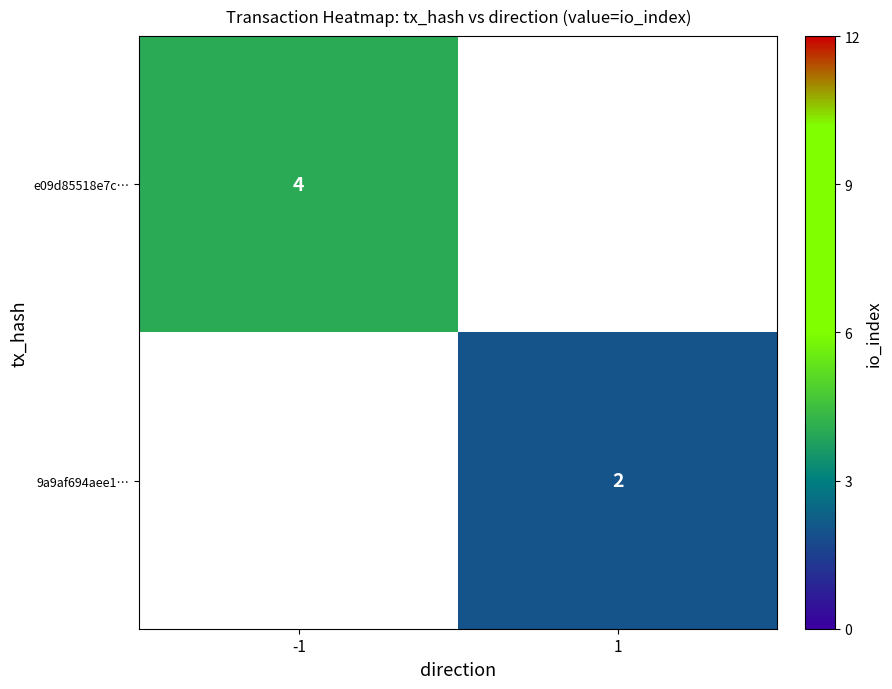

Is it true that e09d85518e7c… equals 4 at -1?

True